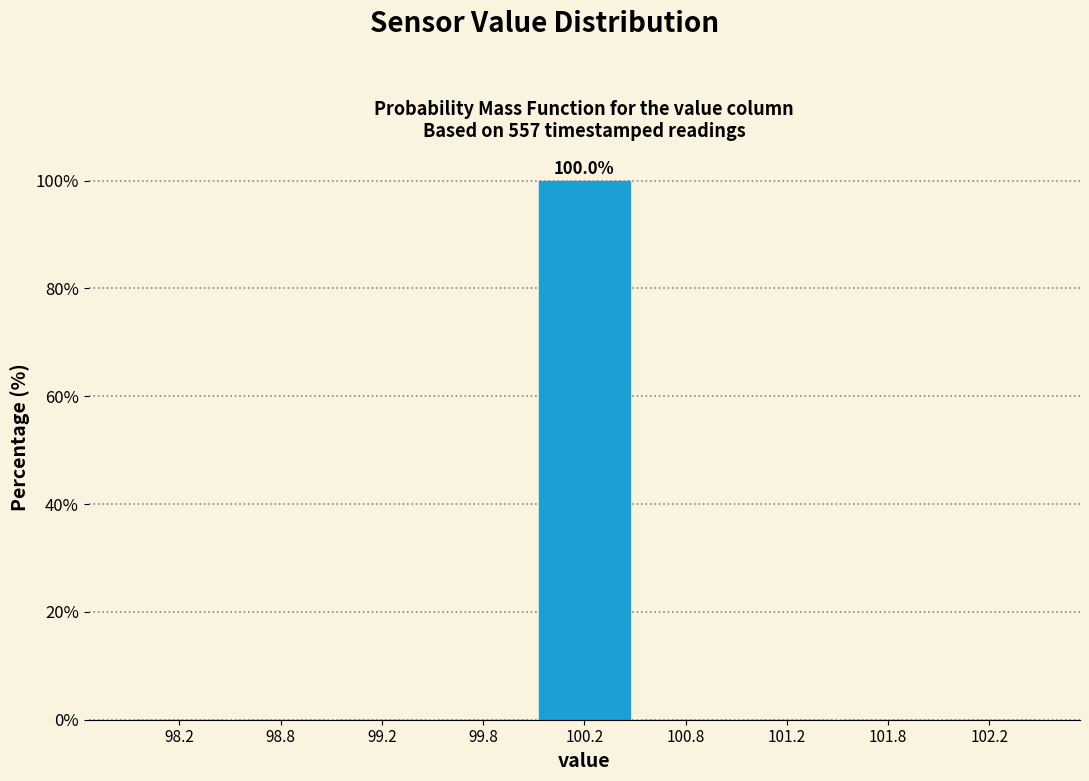

Reading right to left, what are all the values shown in this chart?

102.2=0	101.8=0	101.2=0	100.8=0	100.2=100	99.8=0	99.2=0	98.8=0	98.2=0